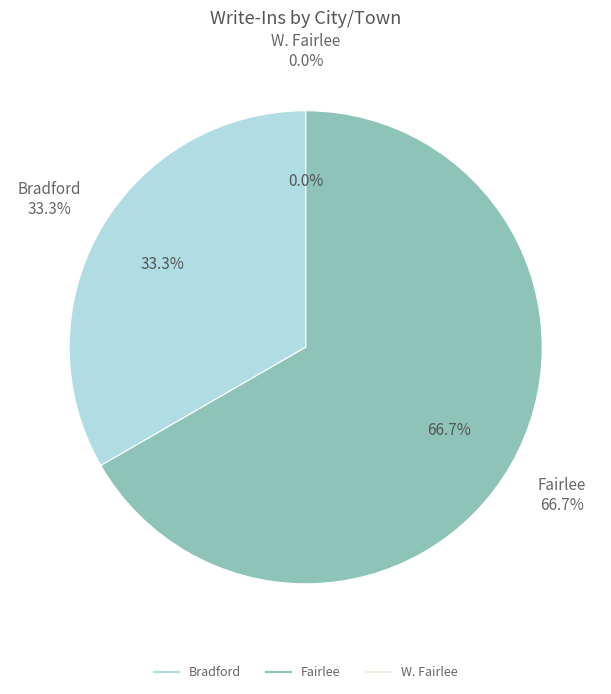

Do Bradford and Fairlee together represent more than half of the pie?

Yes